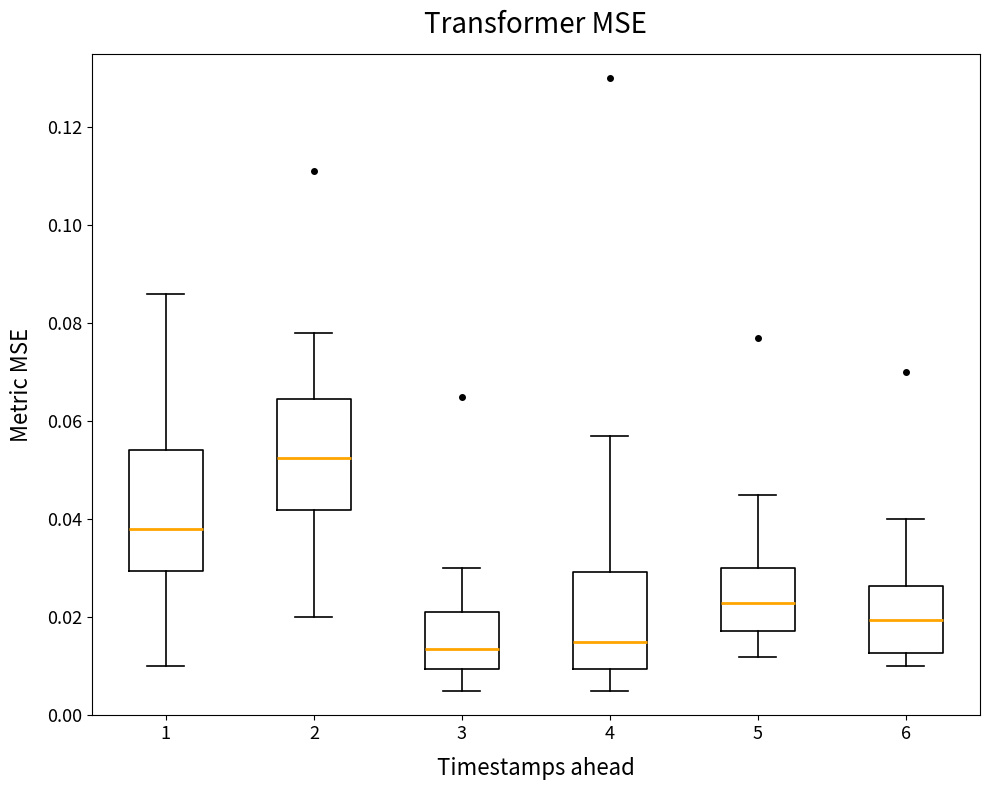

Where is the upper edge of the box at x = 6 on the y-axis? The values are not printed on the chart, so give them approximately, as read against the axis.

0.026